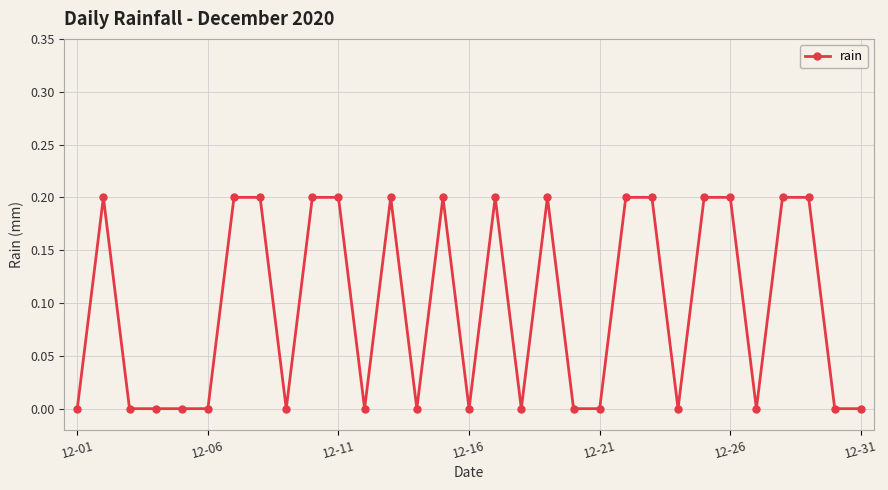

What is the sum of all values?

3.0